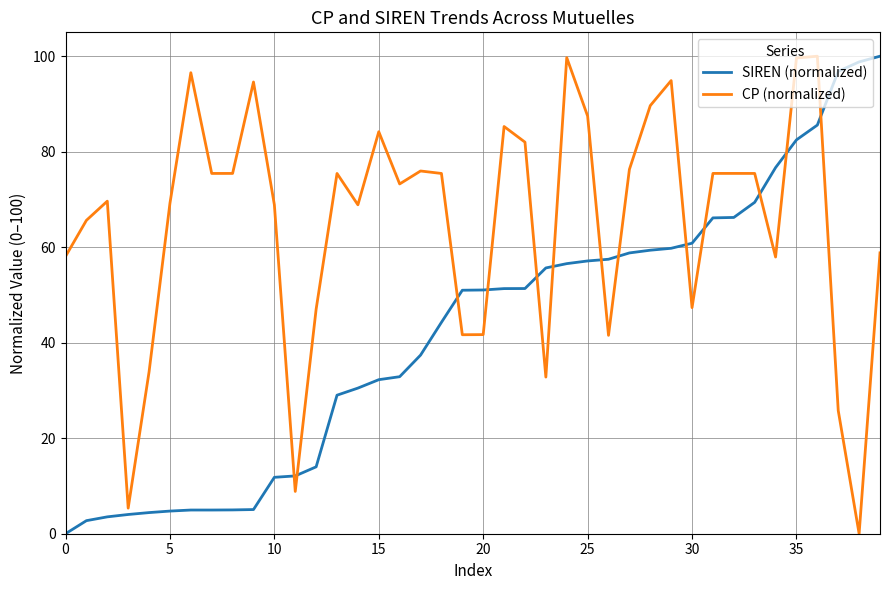

True or false: CP (normalized) has more than 0 interior local peaks.

True